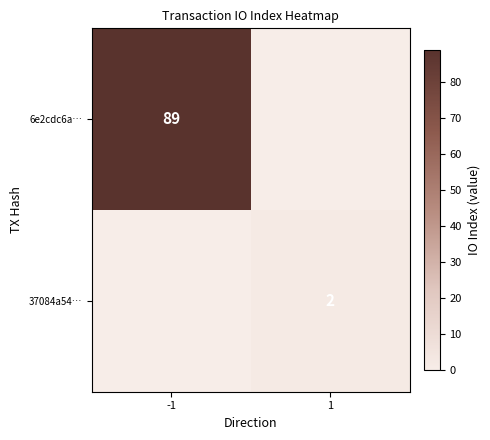

True or false: 6e2cdc6a… has a value of 89 at -1.

True